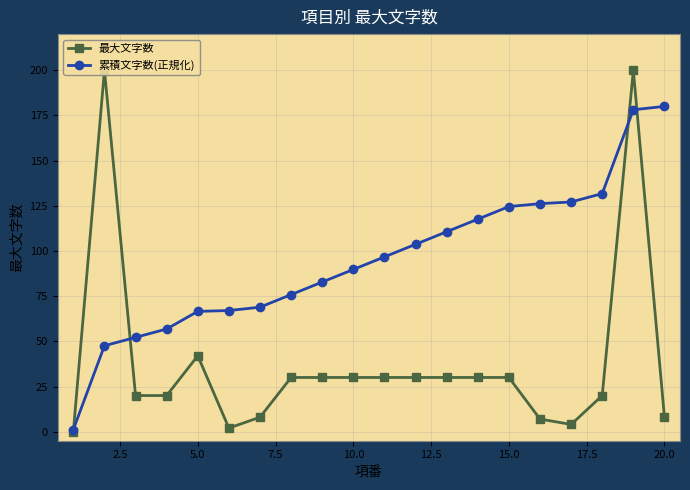

True or false: 累積文字数(正規化) and 最大文字数 intersect in this chart.

True